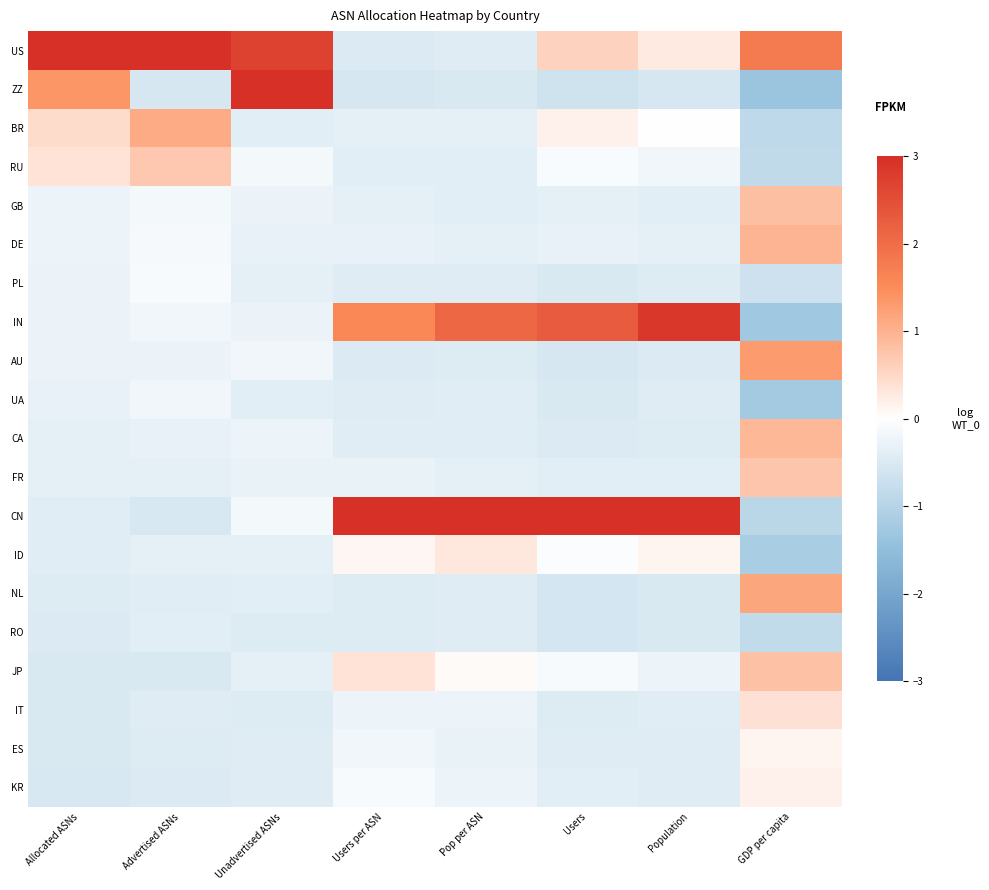

Which label corresponds to the smallest value in the chart?

GDP per capita